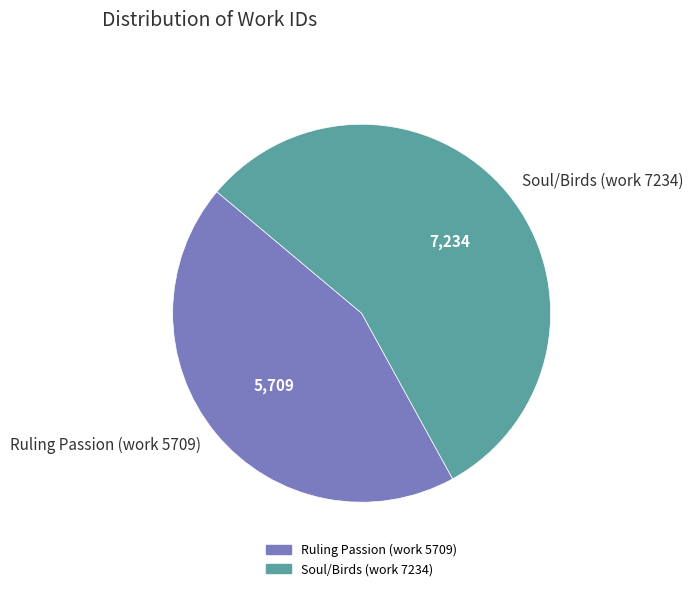

Which slice is the smallest?

Ruling Passion (work 5709)